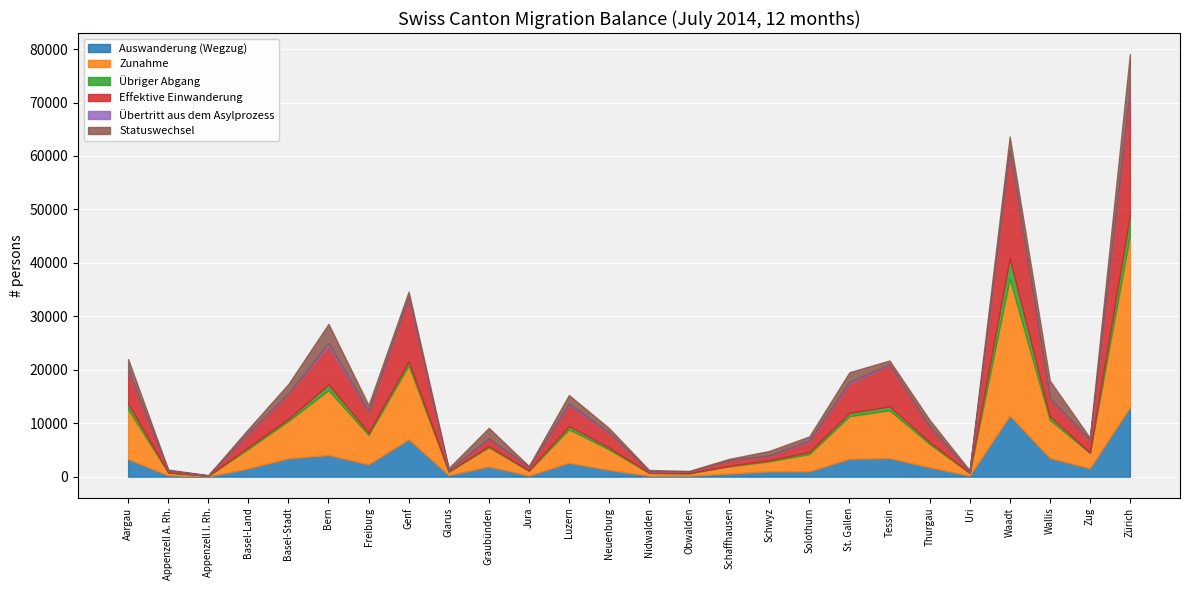

Is the value of Zunahme at Jura greater than the value of Übertritt aus dem Asylprozess at Jura?

Yes